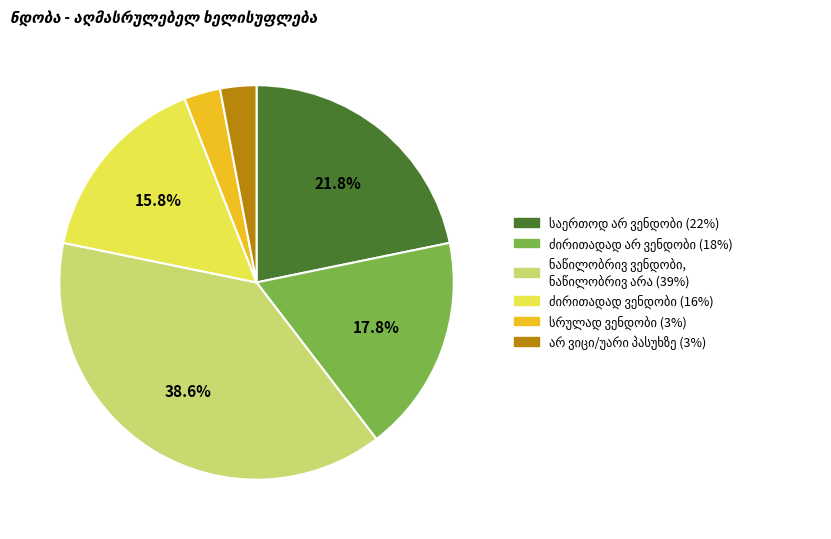

Is there any slice that represents more than half of the pie?

No